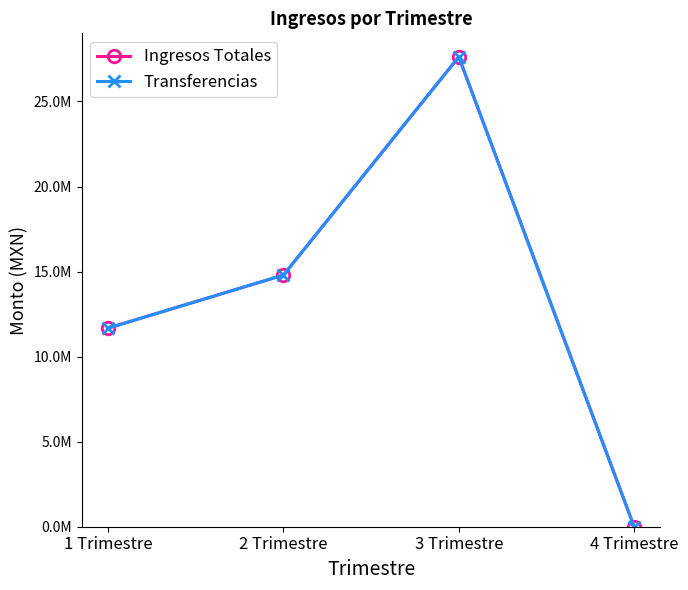

True or false: Ingresos Totales has more than 0 interior local peaks.

True